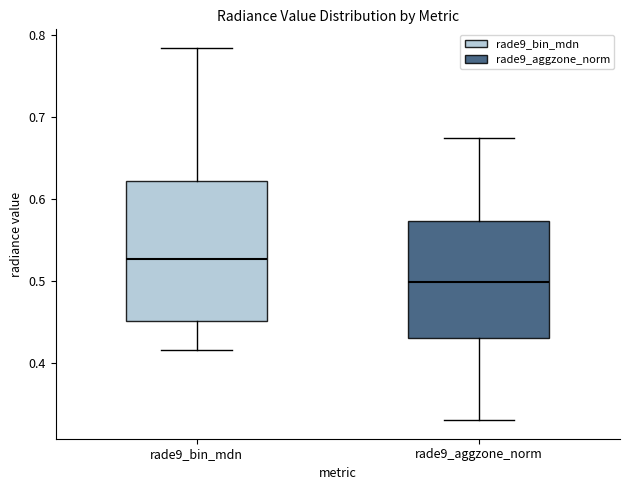

Which box's median line is the highest?

rade9_bin_mdn